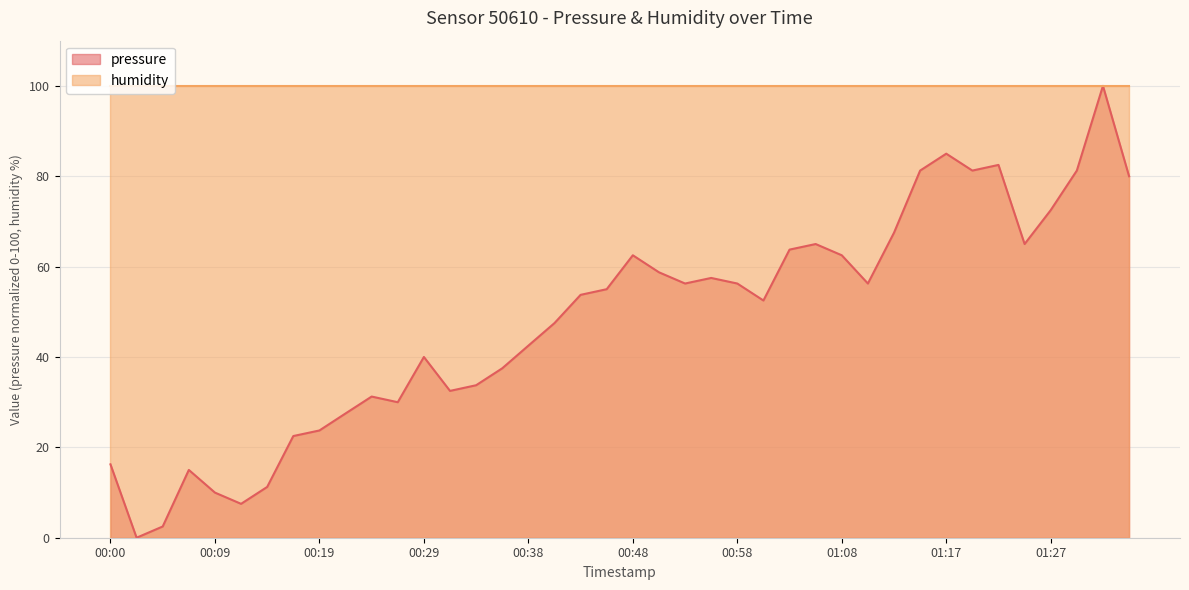

At which label does the data first exceed 55?

00:46